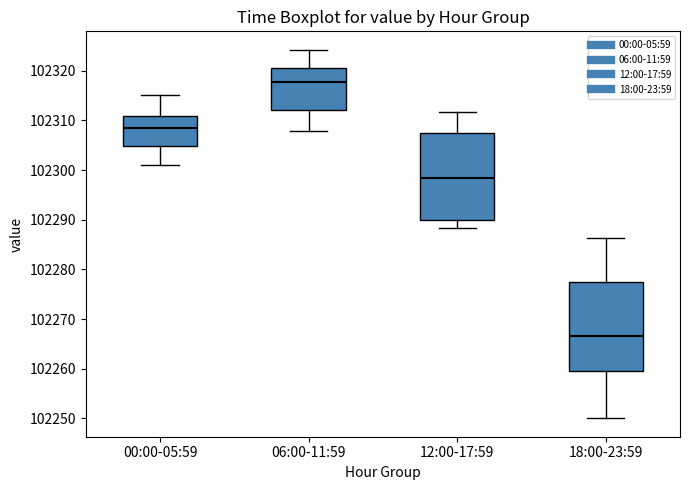

Reading left to right, read every box against the y-axis: the position of its median line, the range the box covers, and the ends of its whiskers. The values are not printed on the chart, so give them approximately, as read against the axis.

00:00-05:59: median 102308, box 102305 to 102311, whiskers 102301 to 102315
06:00-11:59: median 102318, box 102312 to 102321, whiskers 102308 to 102324
12:00-17:59: median 102298, box 102290 to 102308, whiskers 102288 to 102312
18:00-23:59: median 102267, box 102260 to 102277, whiskers 102250 to 102286